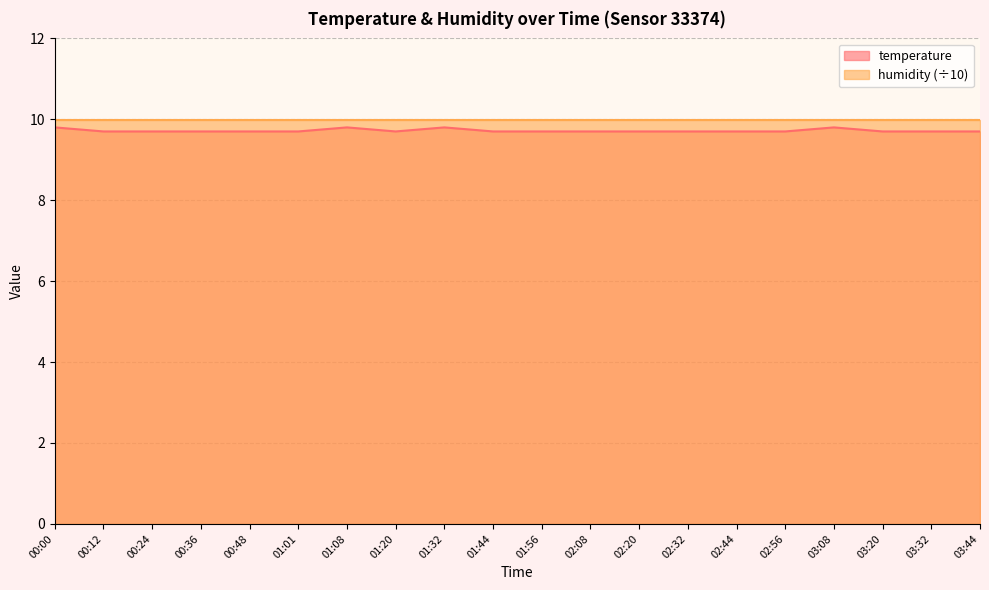

Rank the categories by value from lowest to highest.

00:12, 00:24, 00:36, 00:48, 01:01, 01:20, 01:44, 01:56, 02:08, 02:20, 02:32, 02:44, 02:56, 03:20, 03:32, 03:44, 00:00, 01:08, 01:32, 03:08